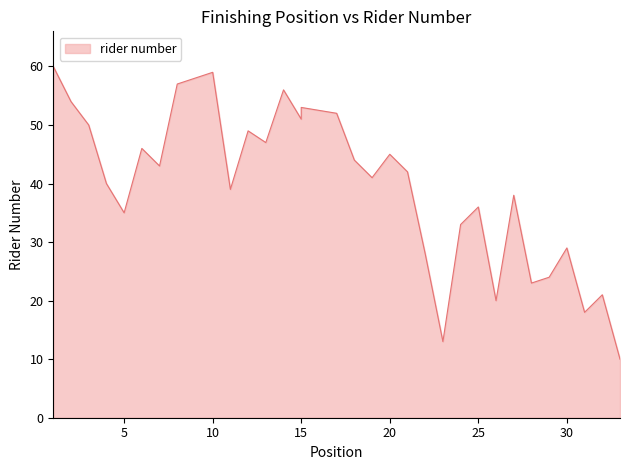

True or false: the data shows 80 at 9.

False